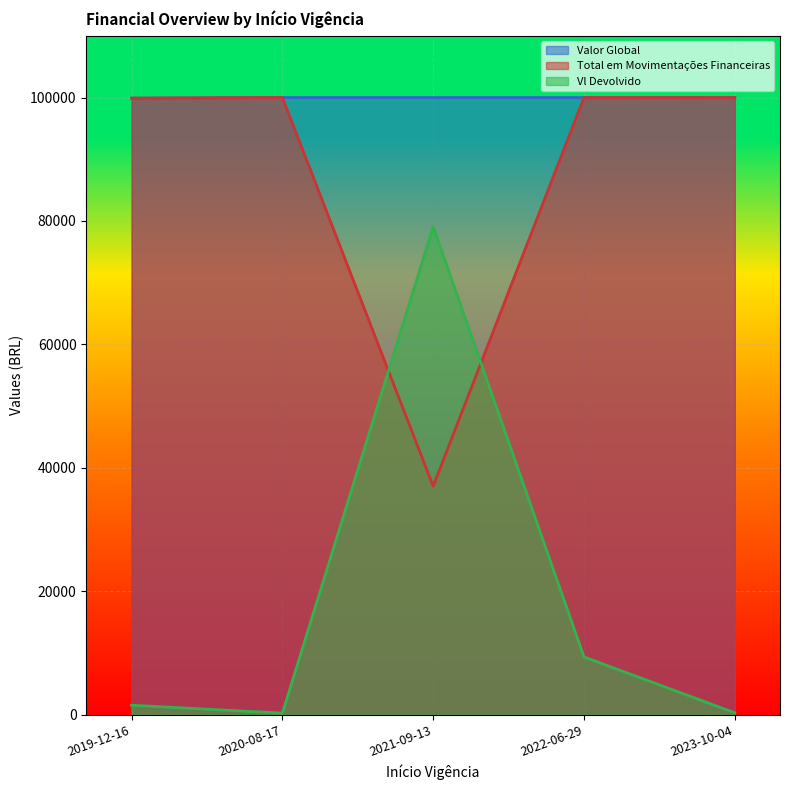

Where is Total em Movimentações Financeiras nearest to the value 68513?

2019-12-16